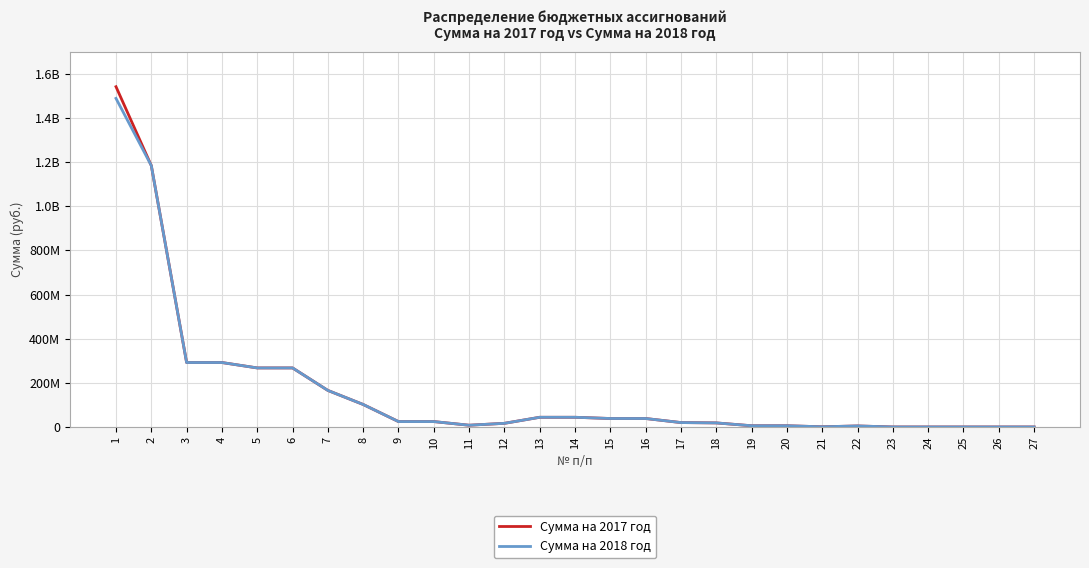

What are all the series names shown in the legend?

Сумма на 2017 год, Сумма на 2018 год